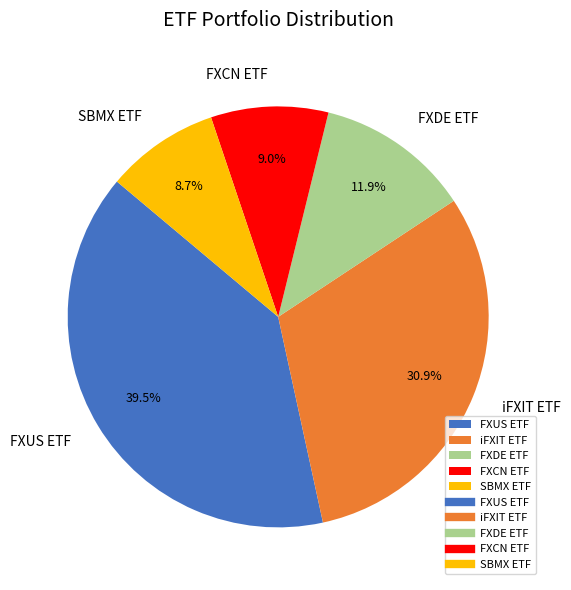

To the nearest percent, what is the difference between the largest and smallest slice percentages?

31%